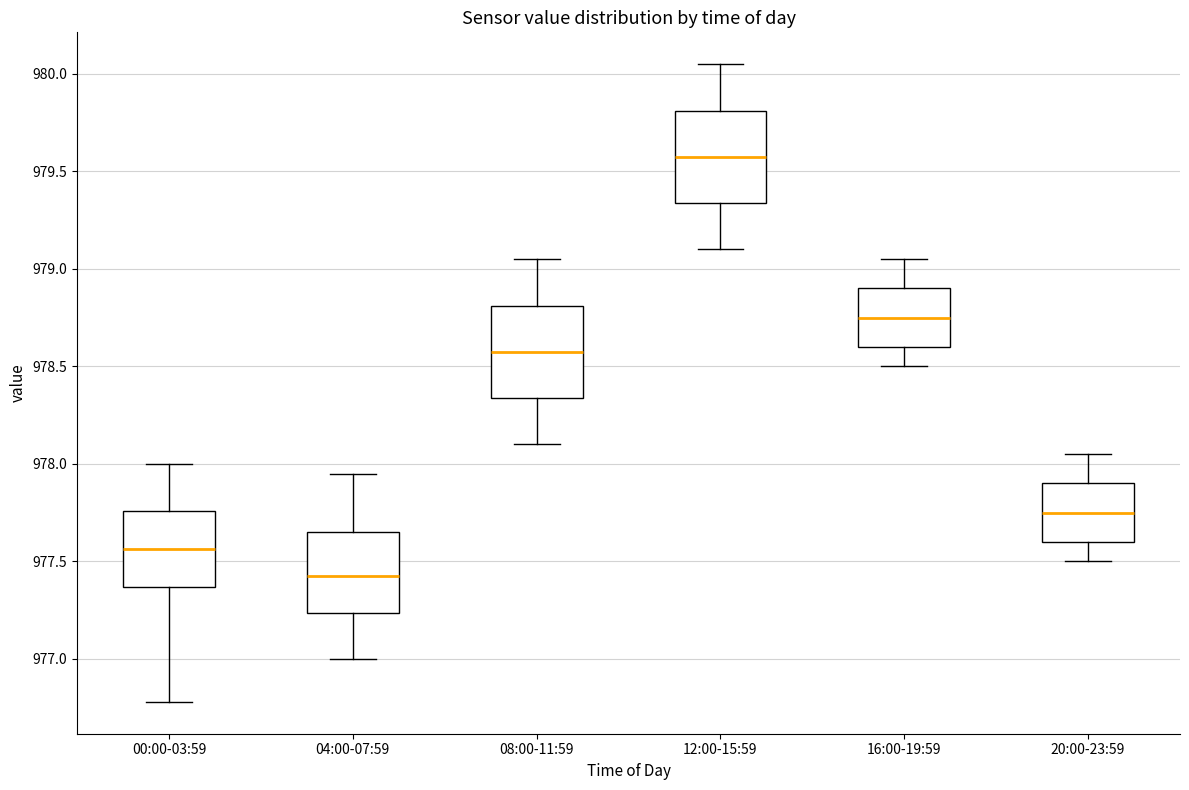

Where is the lower edge of the box for 16:00-19:59 on the y-axis? The values are not printed on the chart, so give them approximately, as read against the axis.

978.60